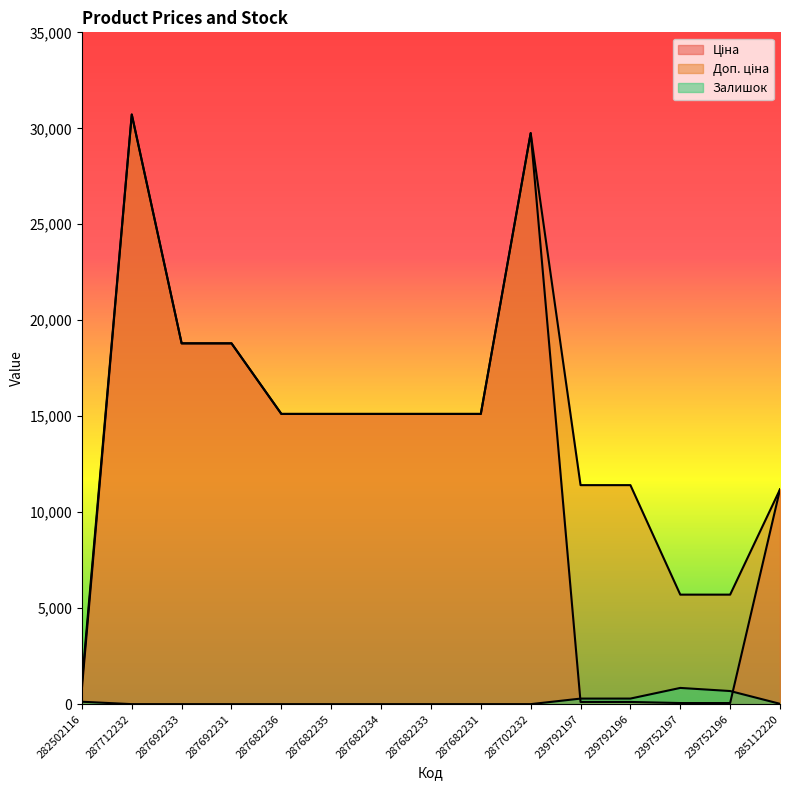

Rank the categories by Залишок value from highest to lowest.

239752197, 239752196, 239792196, 239792197, 282502116, 285112220, 287712232, 287692233, 287692231, 287682236, 287682235, 287682234, 287682233, 287682231, 287702232